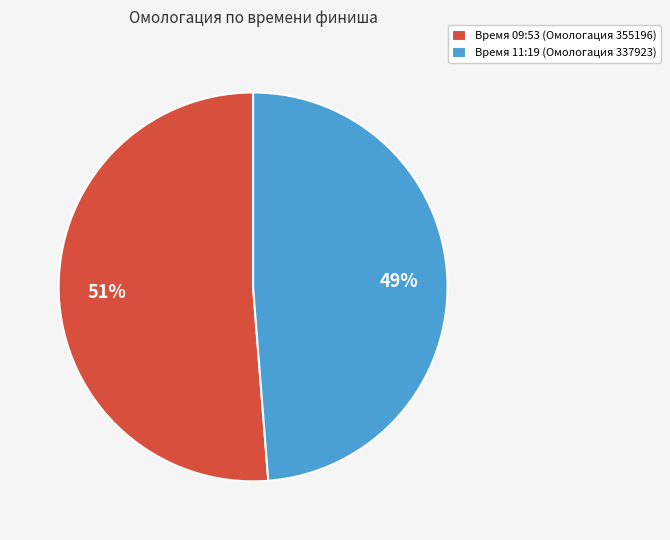

How many segments does this pie chart have?

2